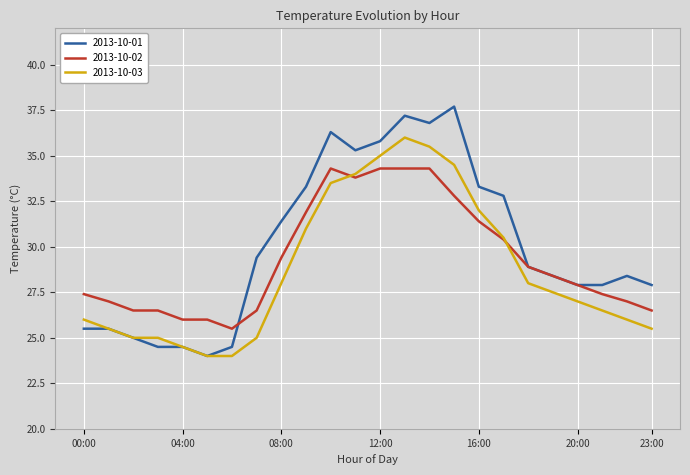

Rank the series by their maximum value, from lowest to highest.

2013-10-02, 2013-10-03, 2013-10-01